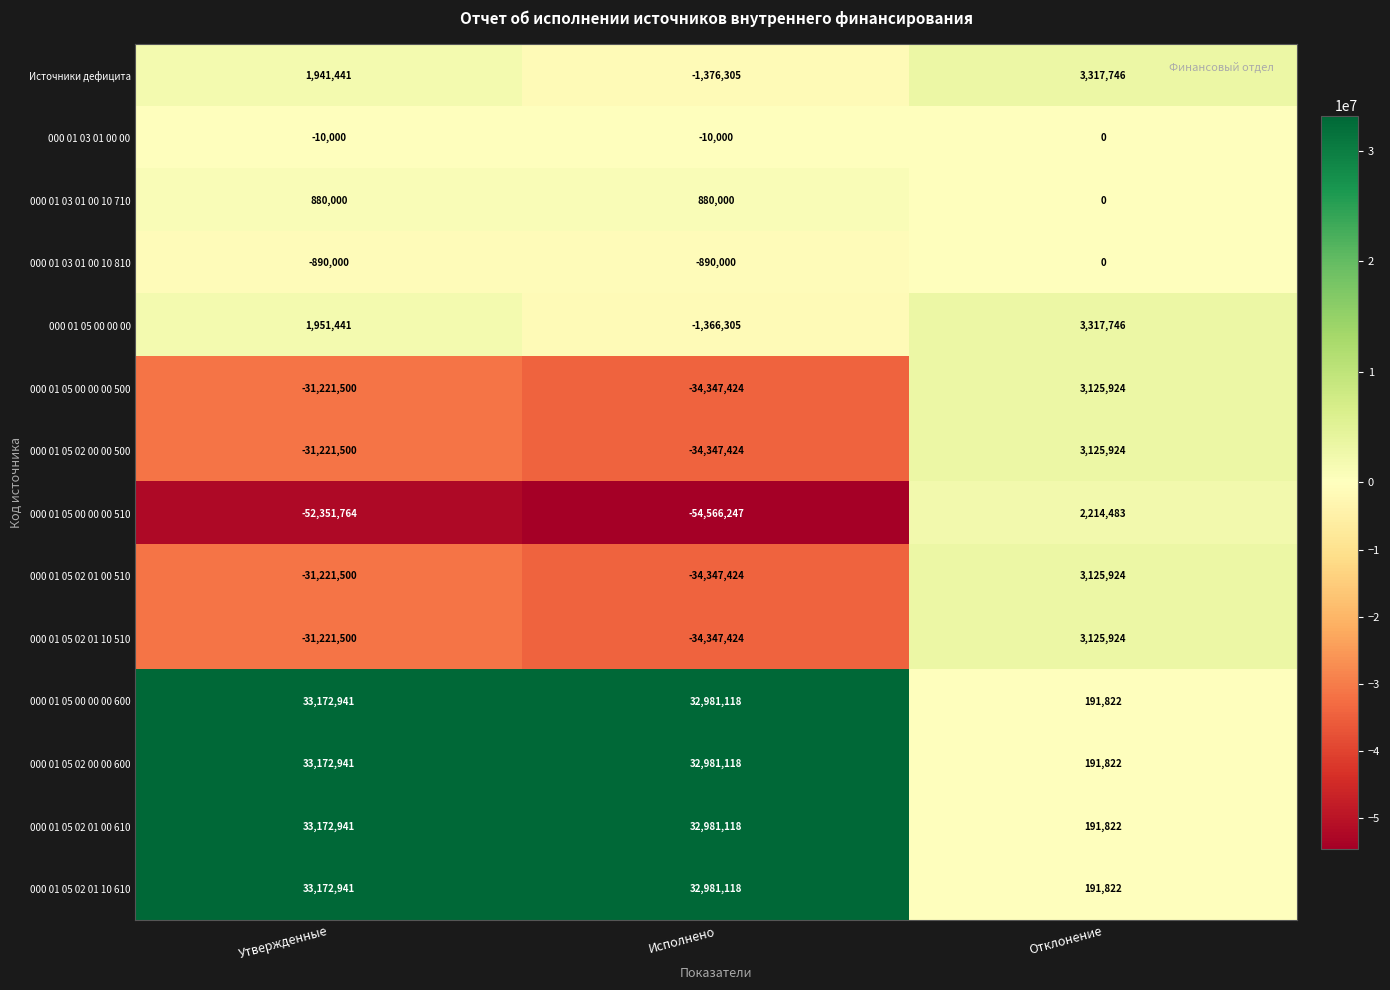

Rank the categories by 000 01 05 02 01 10 610 value from lowest to highest.

Отклонение, Исполнено, Утвержденные